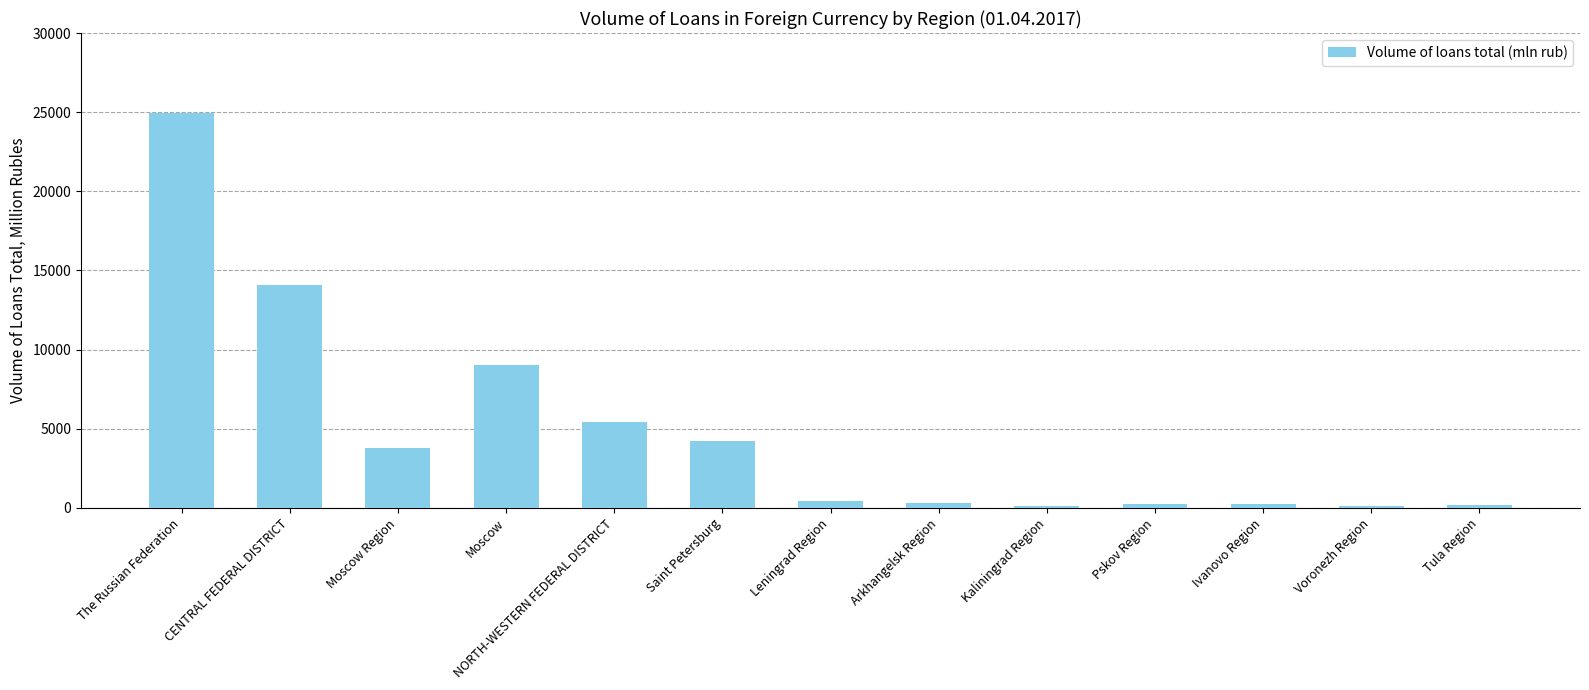

What position from the left is Moscow Region?

3